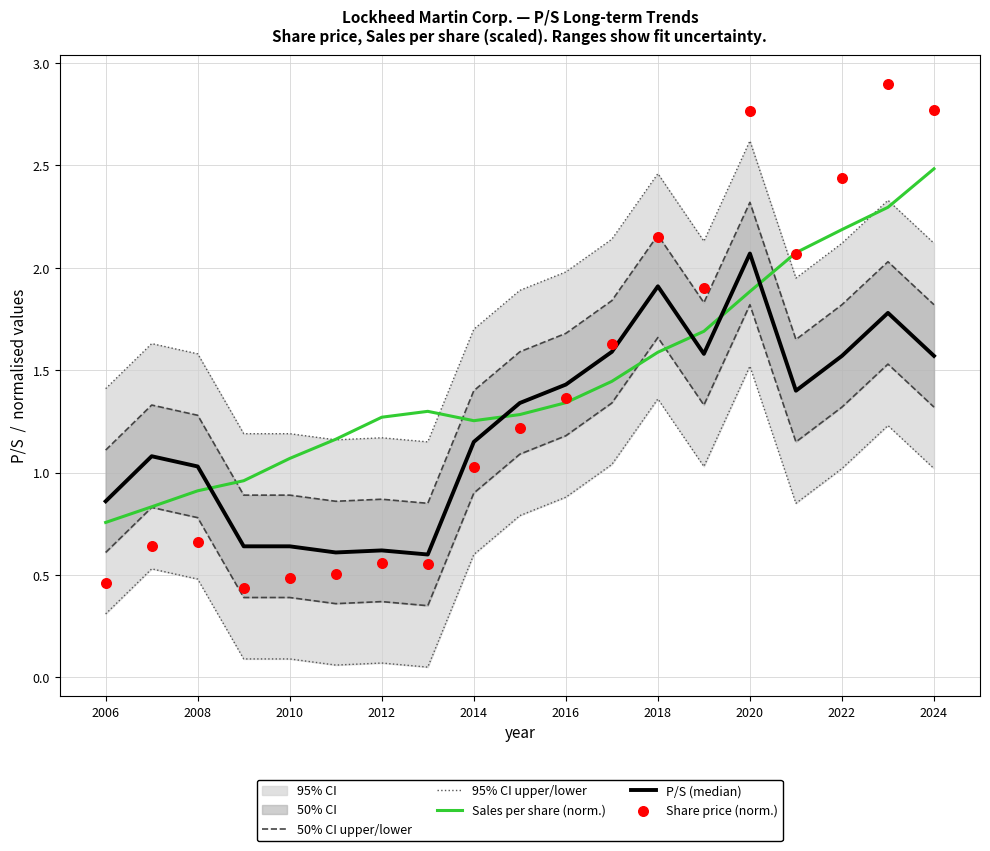

Which series has the largest total across all categories?

95% CI upper/lower